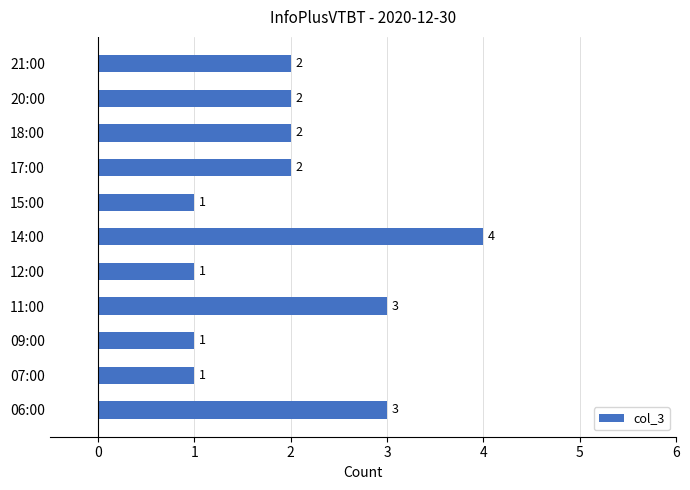

Between 06:00 and 17:00, which is larger?

06:00